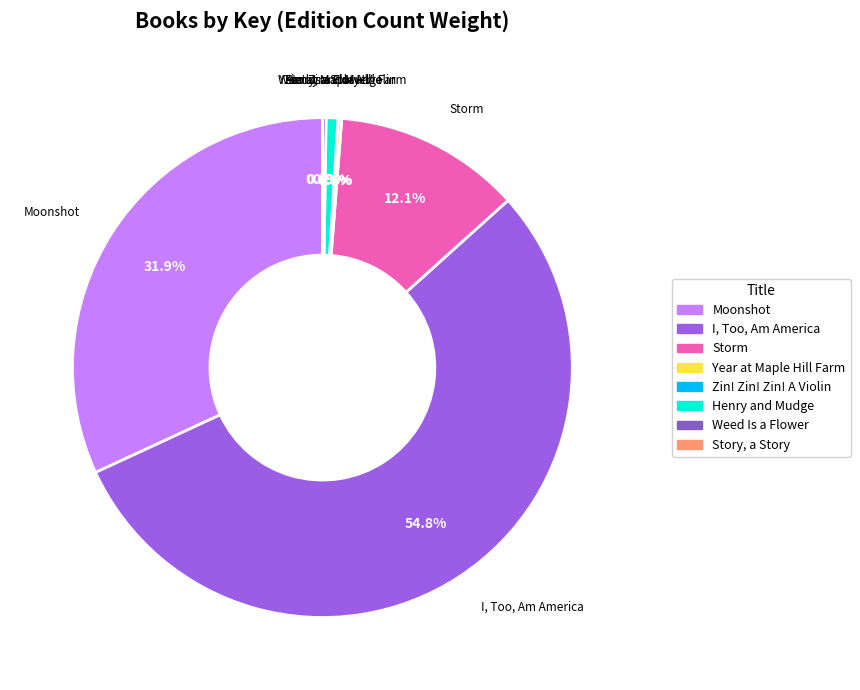

What percentage is NOT represented by I, Too, Am America?

45.2%